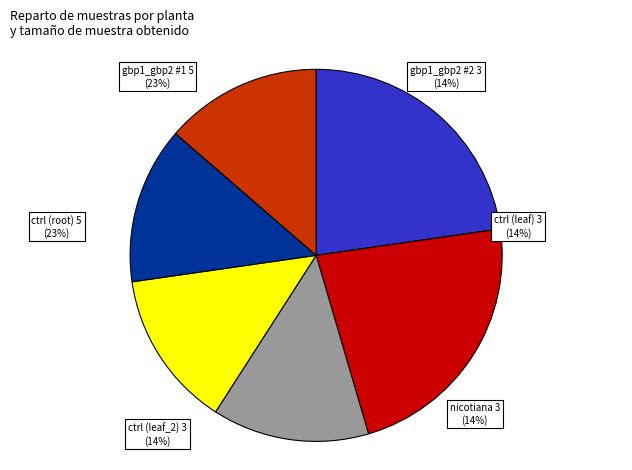

To the nearest percent, what is the combined percentage of control_plant (root) and gbp1_gbp2_#2_plant?

36%